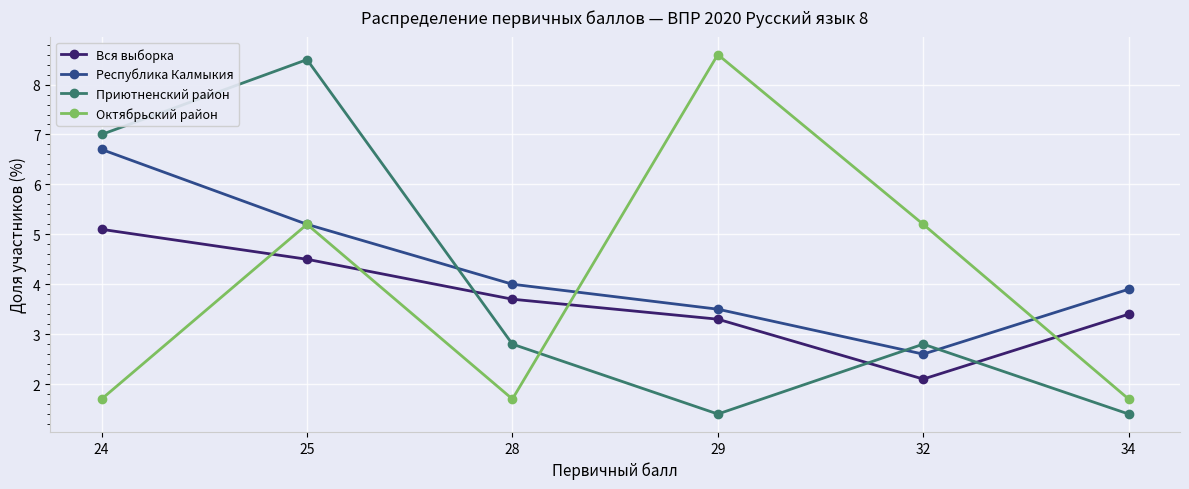

What is the value of the Октябрьский район point at the 1st from the left?

1.7